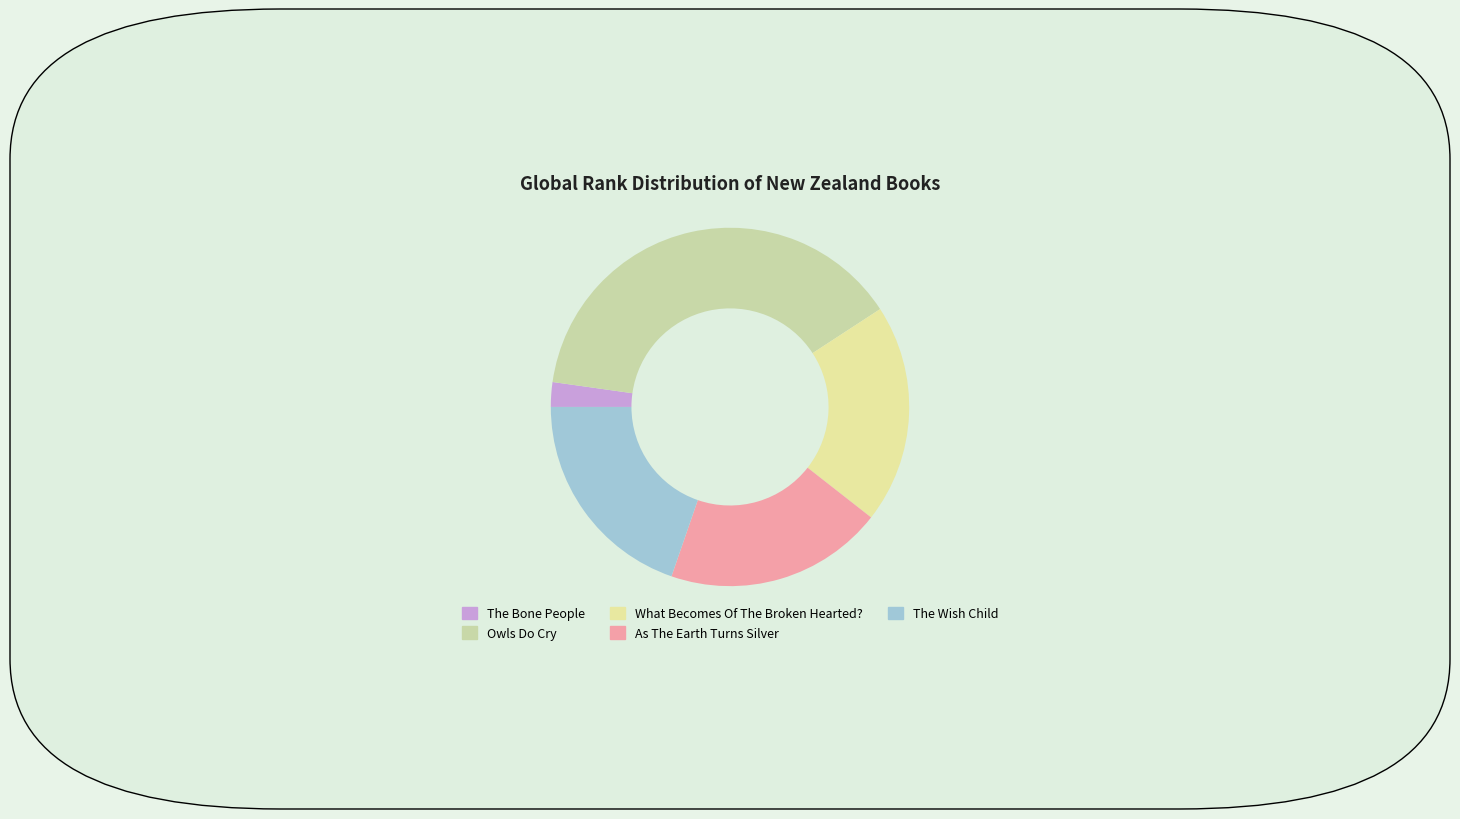

Count the number of slices in the pie.

5